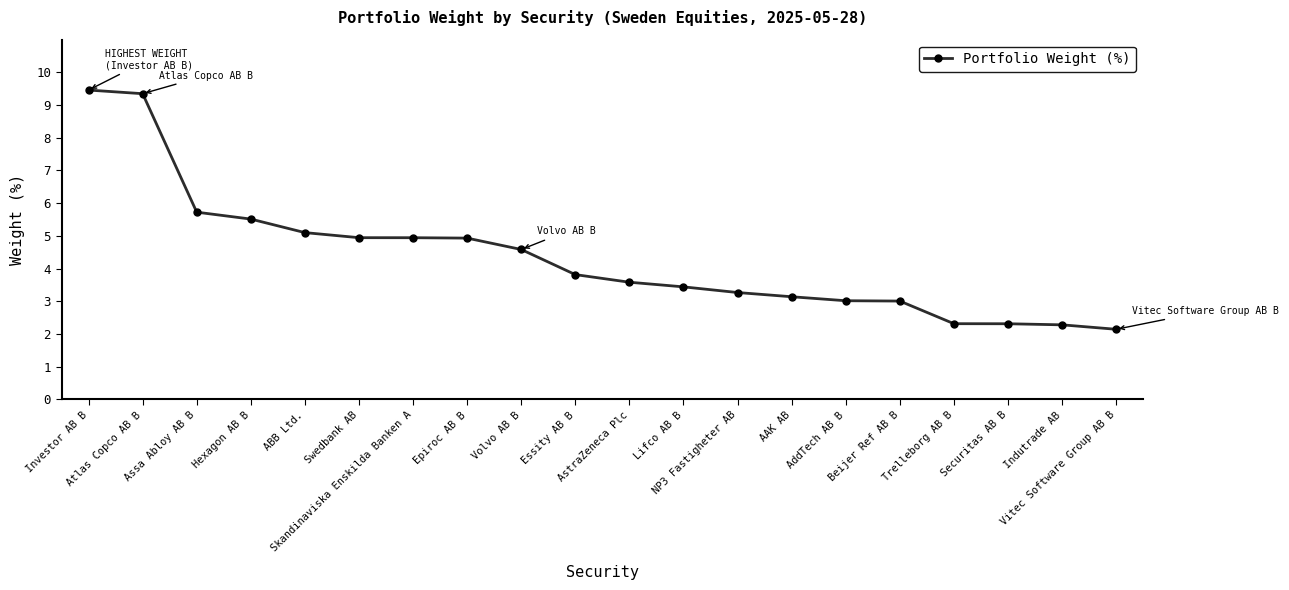

What is the maximum value shown in the chart?

9.5